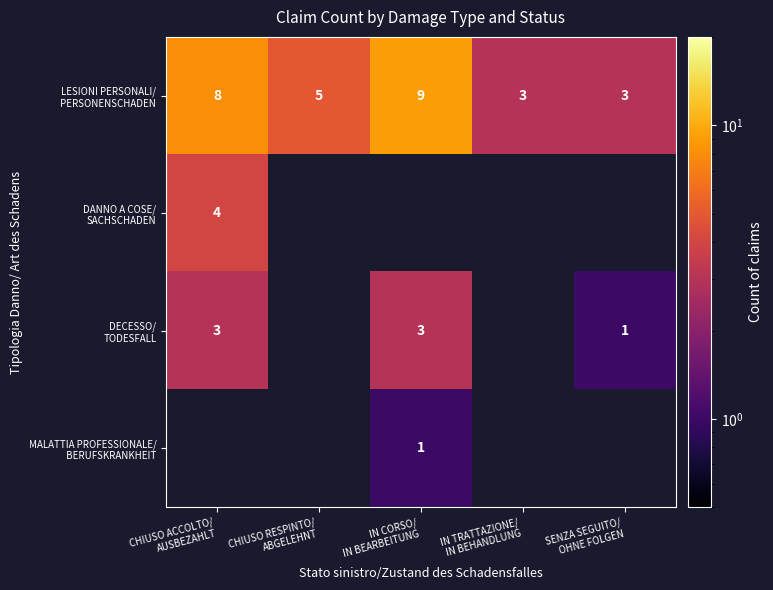

How many values in the DECESSO/ TODESFALL series are below 3?

1